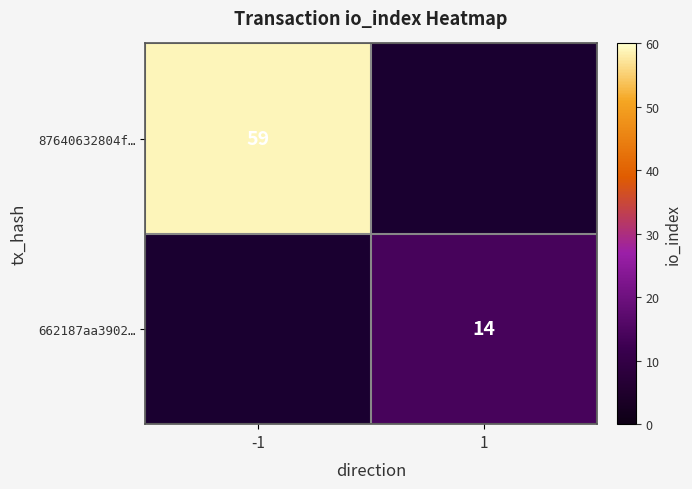

The value of 87640632804f… at -1 is 59. True or false?

True